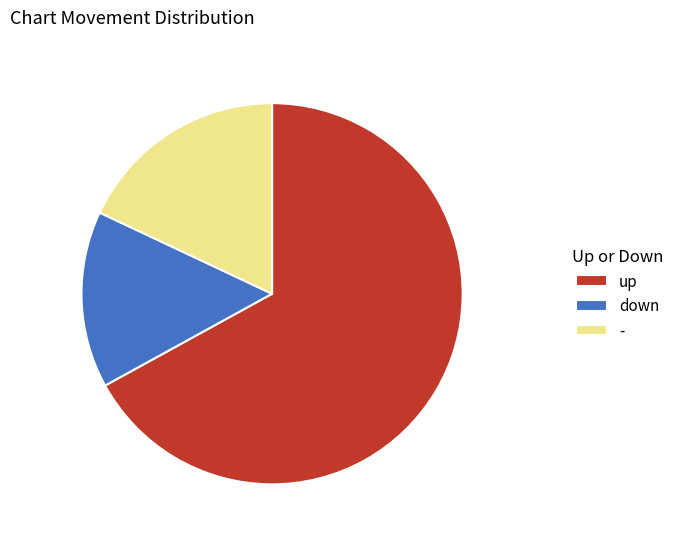

Rank the categories by value from highest to lowest.

up, -, down